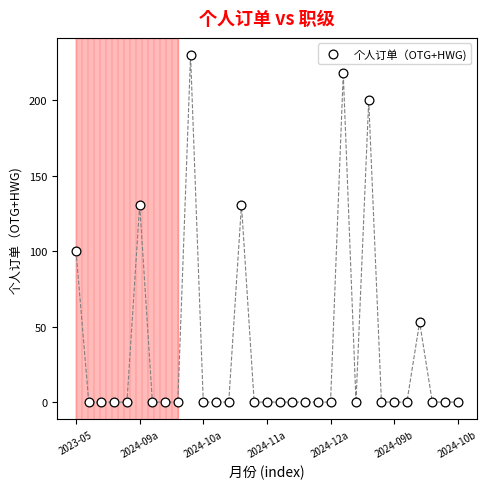

What is the range of Y values (max minus min)?

230.0